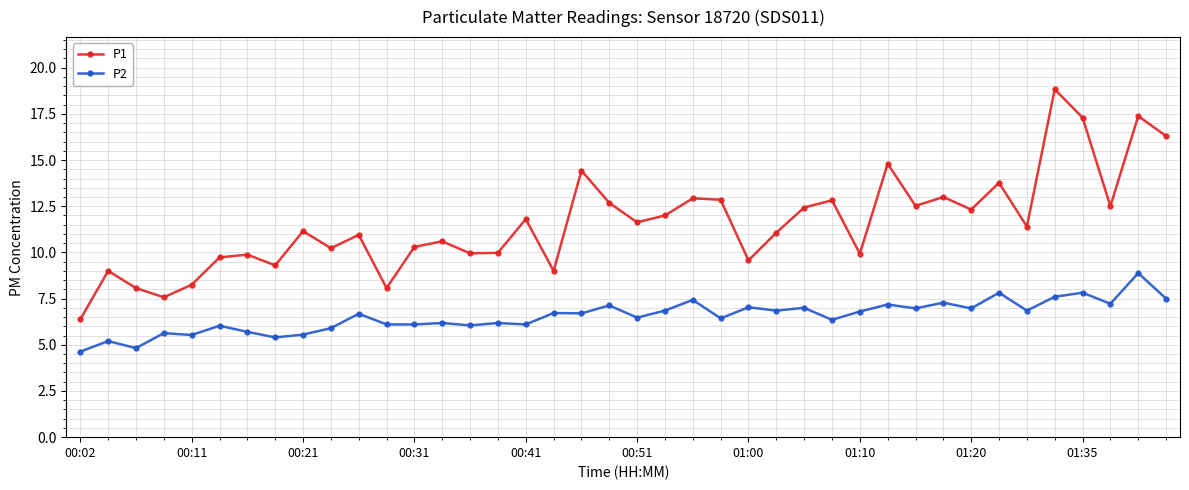

Rank the series by their maximum value, from highest to lowest.

P1, P2